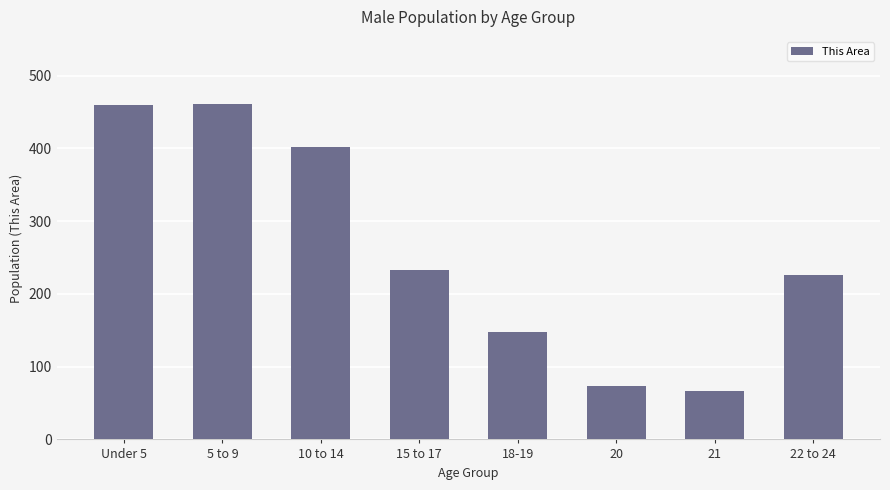

Which category has the lowest value across all series?

21